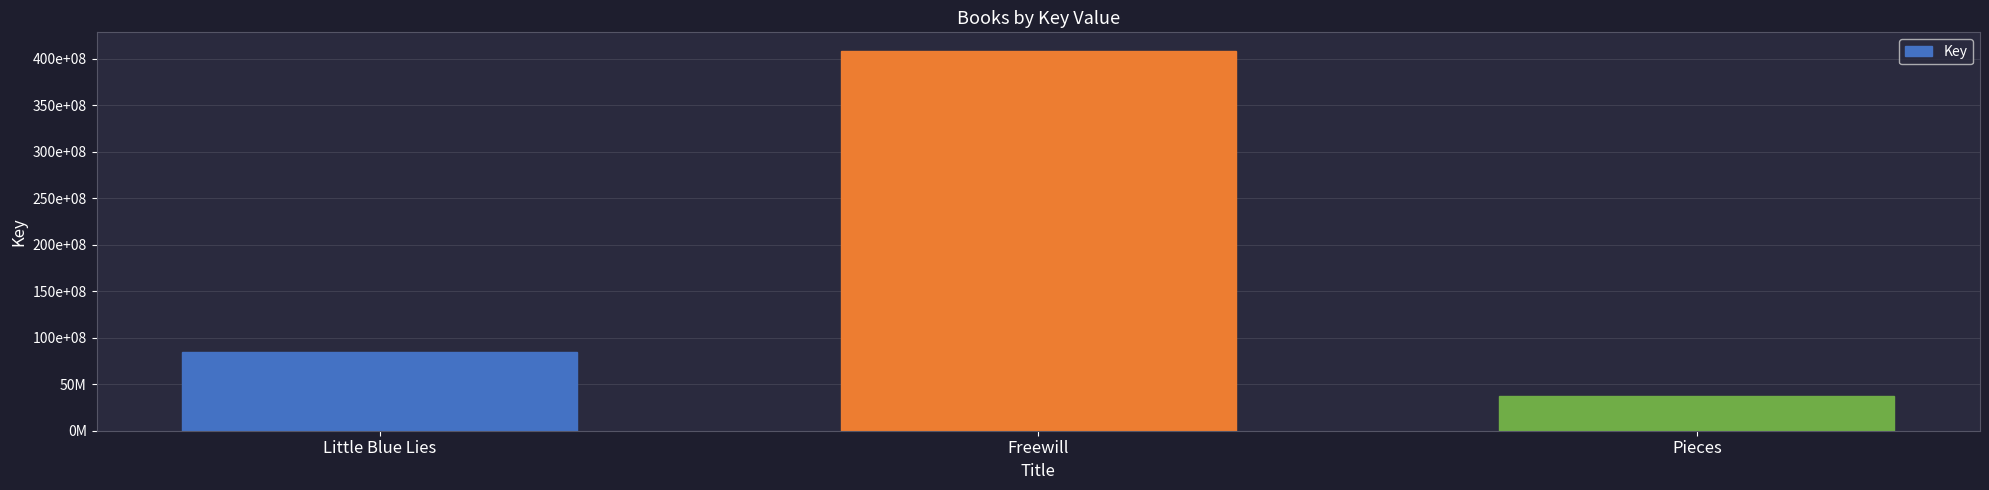

List the labels in order of value, largest first.

Freewill, Little Blue Lies, Pieces